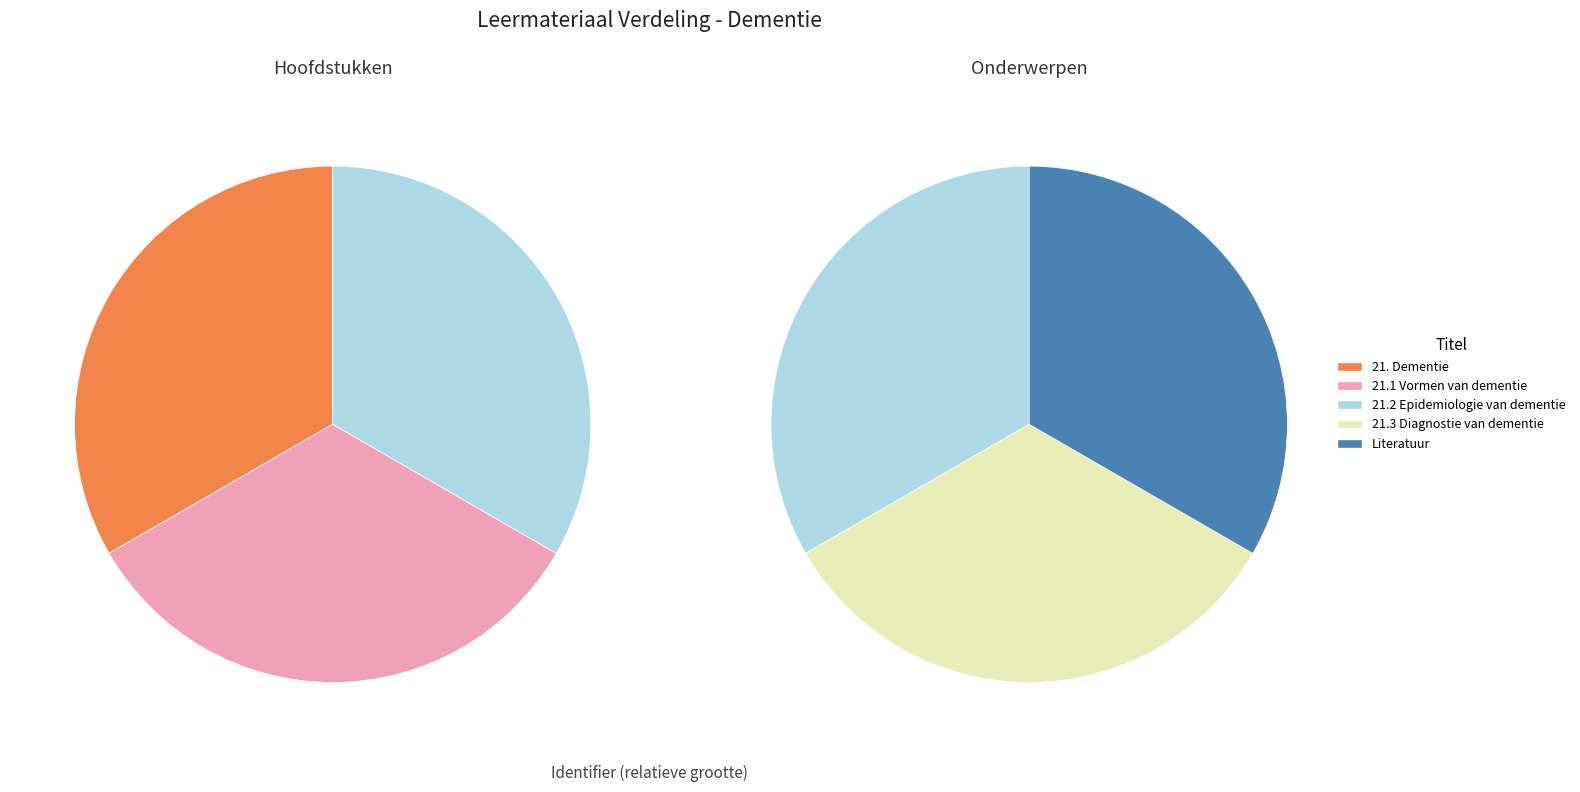

To the nearest percent, what is the average slice percentage?

20%